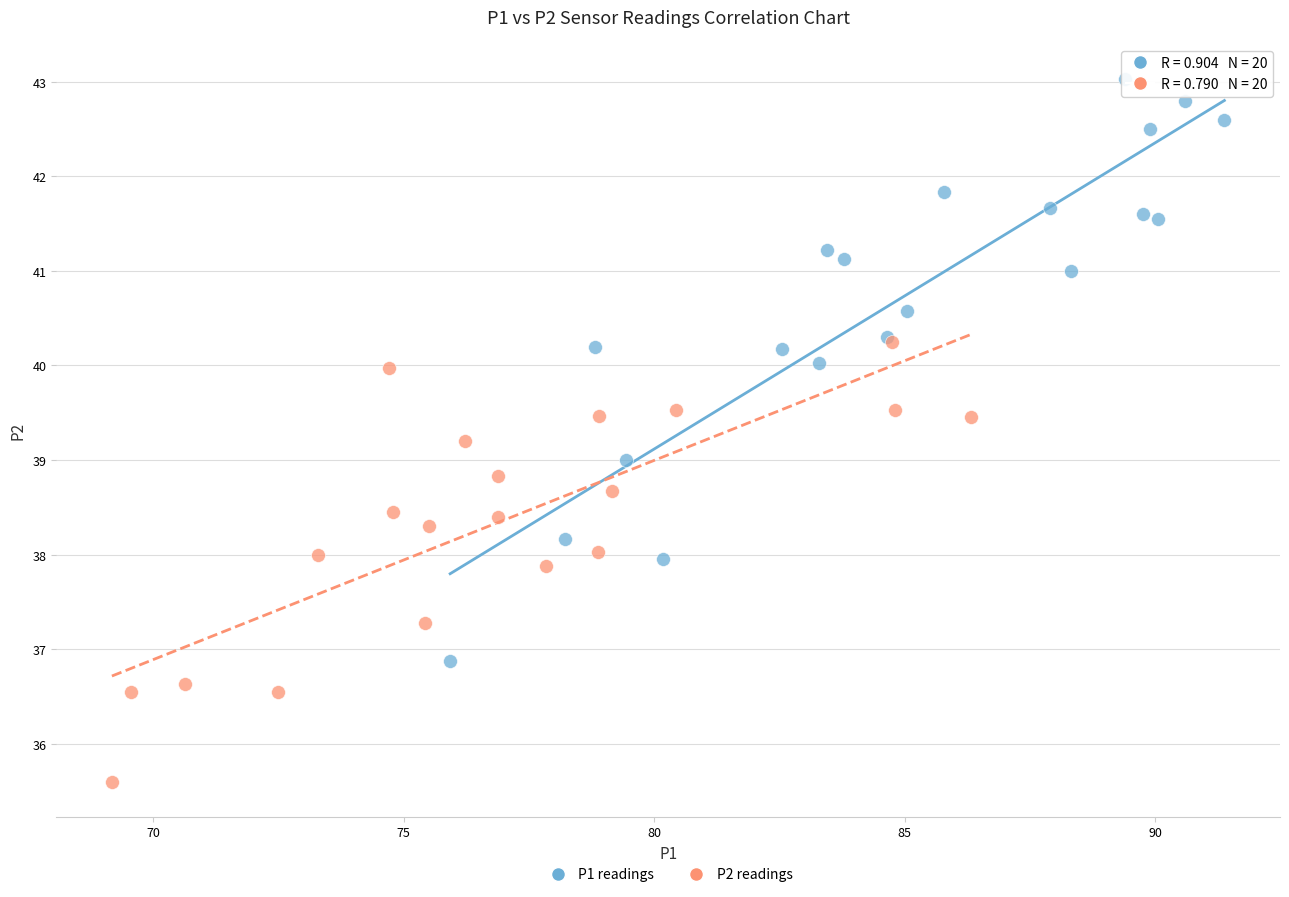

Which series reaches the minimum Y coordinate?

P2 readings